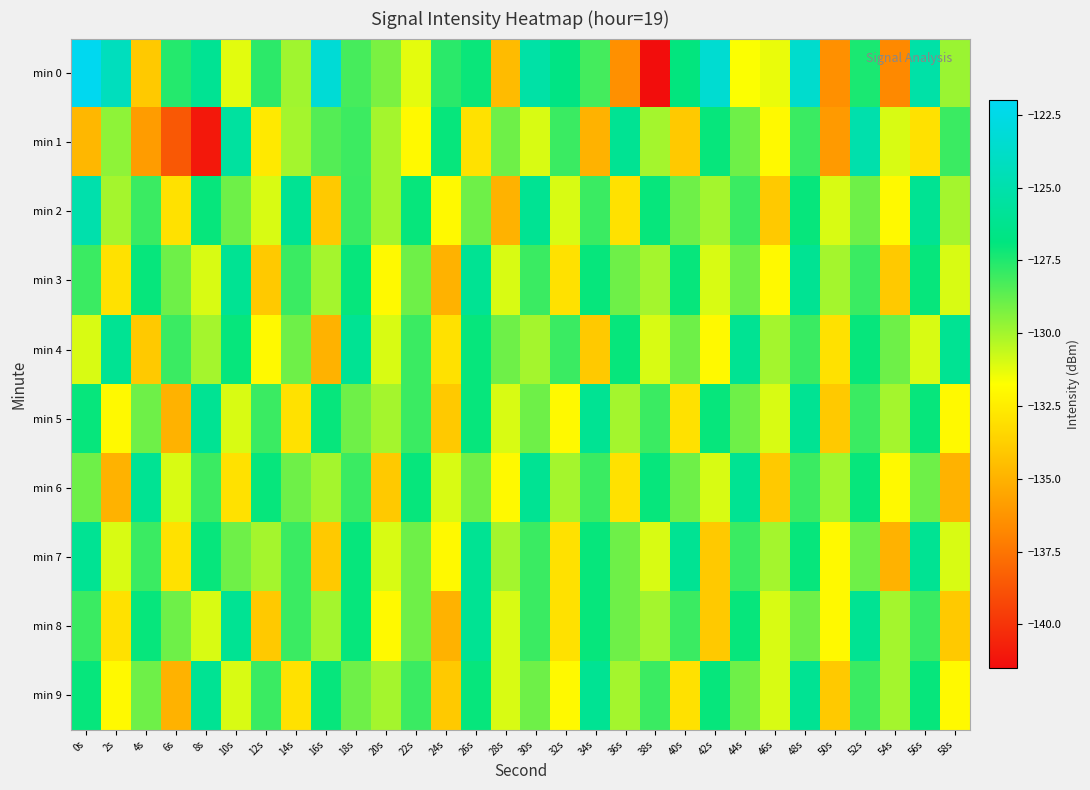

At 56s, list the series in order from largest to smallest.

min 0, min 2, min 7, min 3, min 5, min 9, min 8, min 6, min 4, min 1